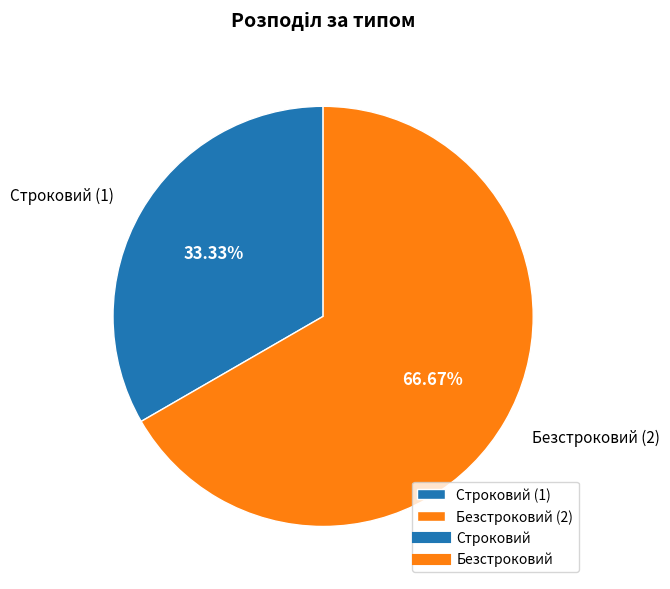

How many segments does this pie chart have?

2